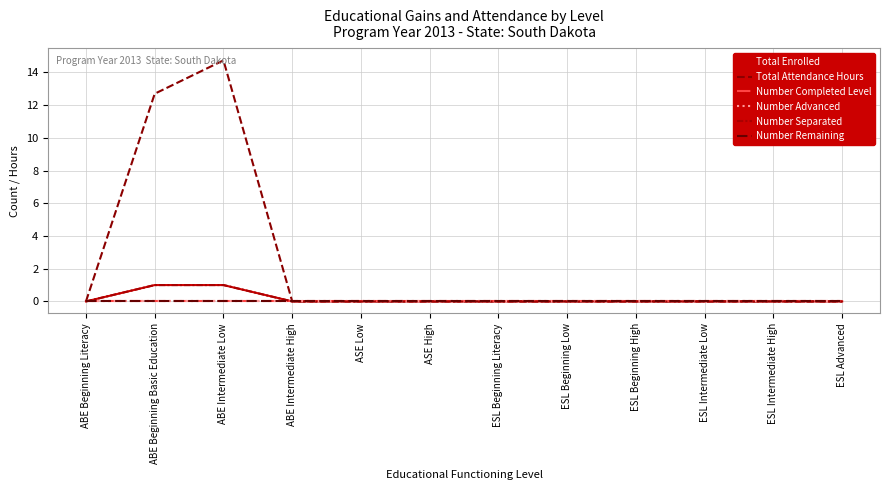

True or false: Number Remaining has a value of 0.0 at ESL Beginning Low.

True